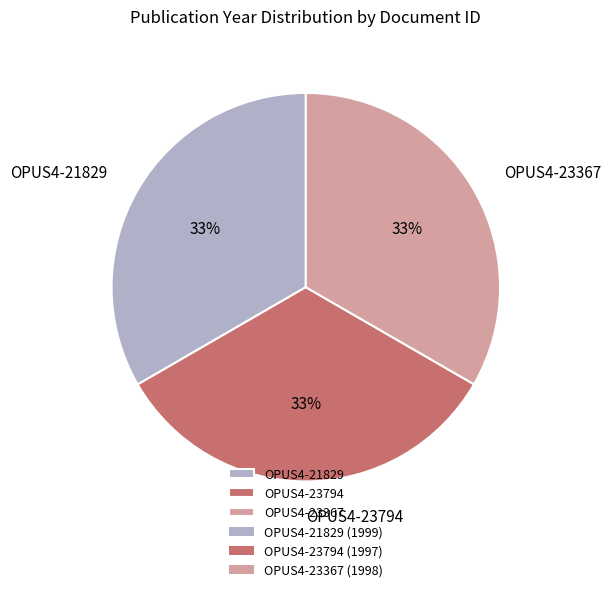

Do OPUS4-21829 and OPUS4-23367 together represent more than half of the pie?

Yes